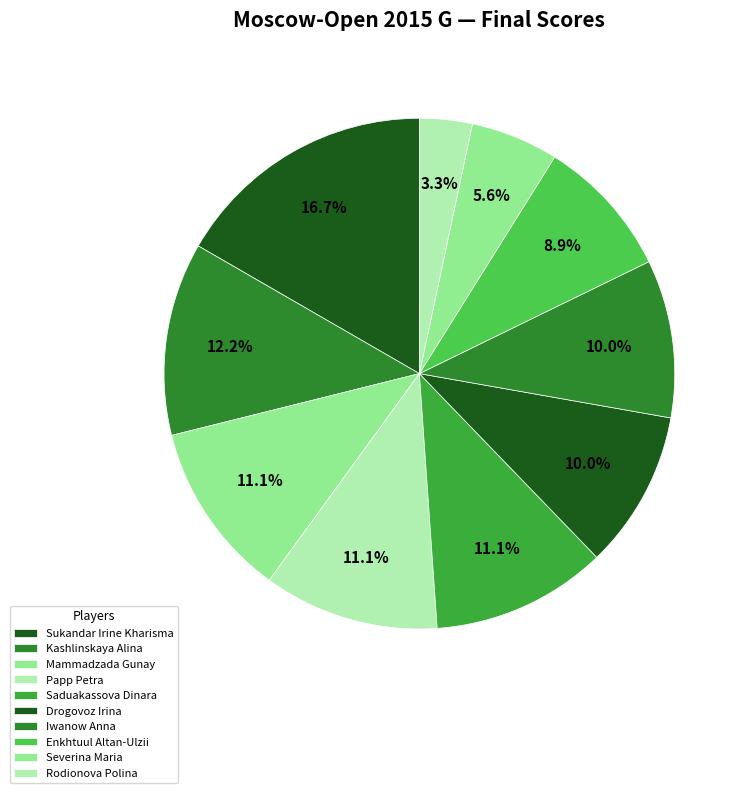

Is it true that Kashlinskaya Alina is 4% of the pie?

False